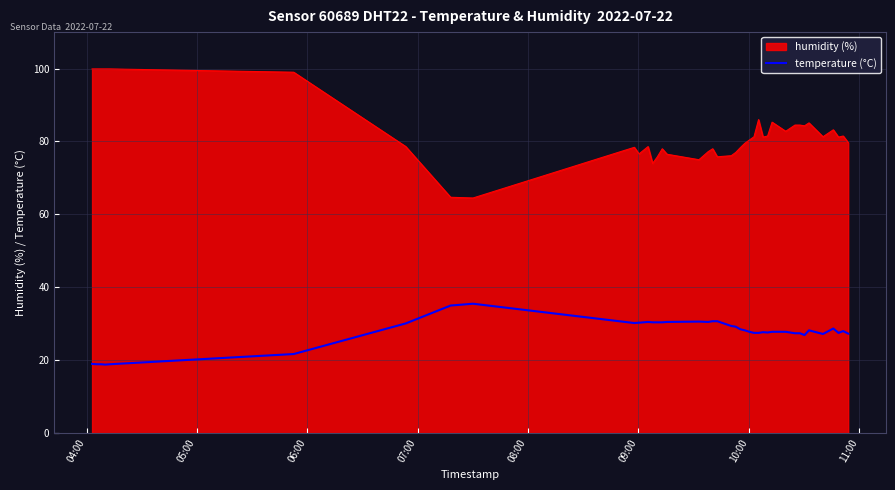

List the series in order of their overall mean, highest first.

humidity (%), temperature (°C)